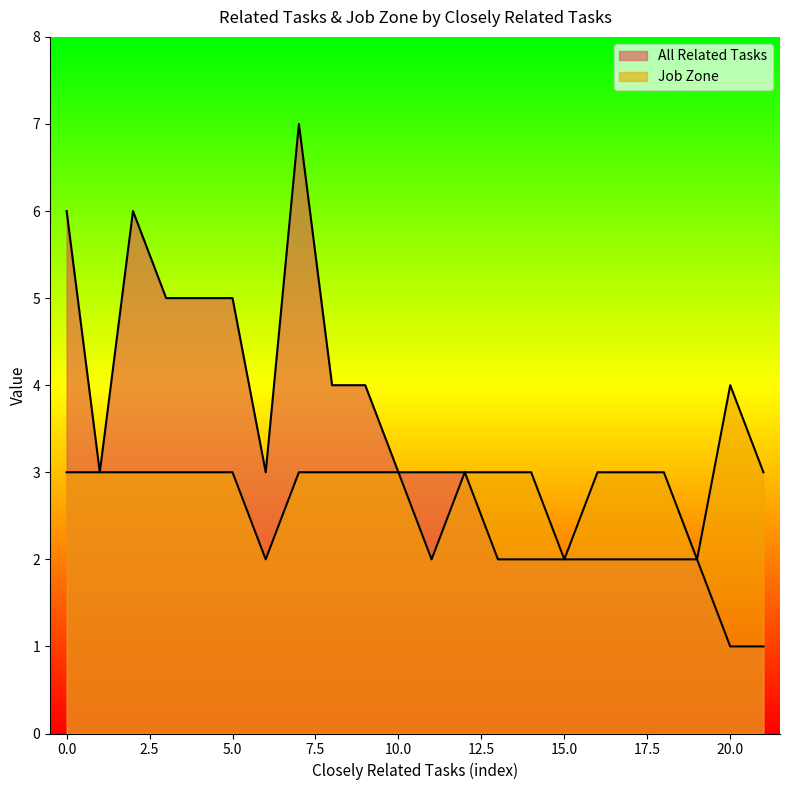

What is the sum of all All Related Tasks values?

73